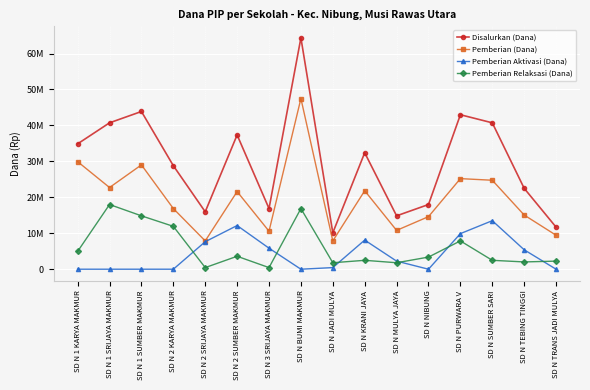

Which label corresponds to the largest value in the chart?

SD N BUMI MAKMUR